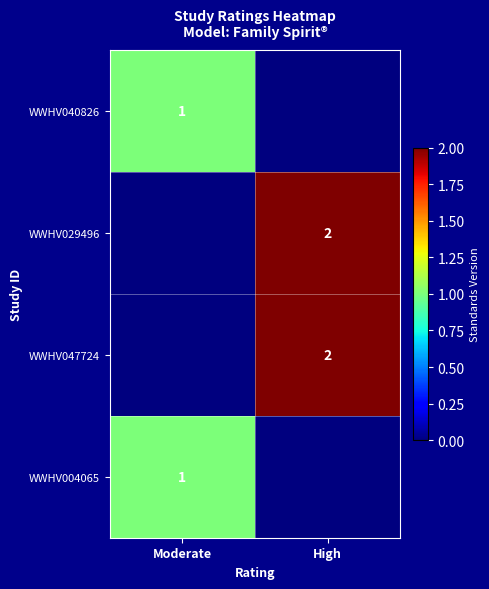

The WWHV004065 series shows 1 at Moderate. True or false?

True